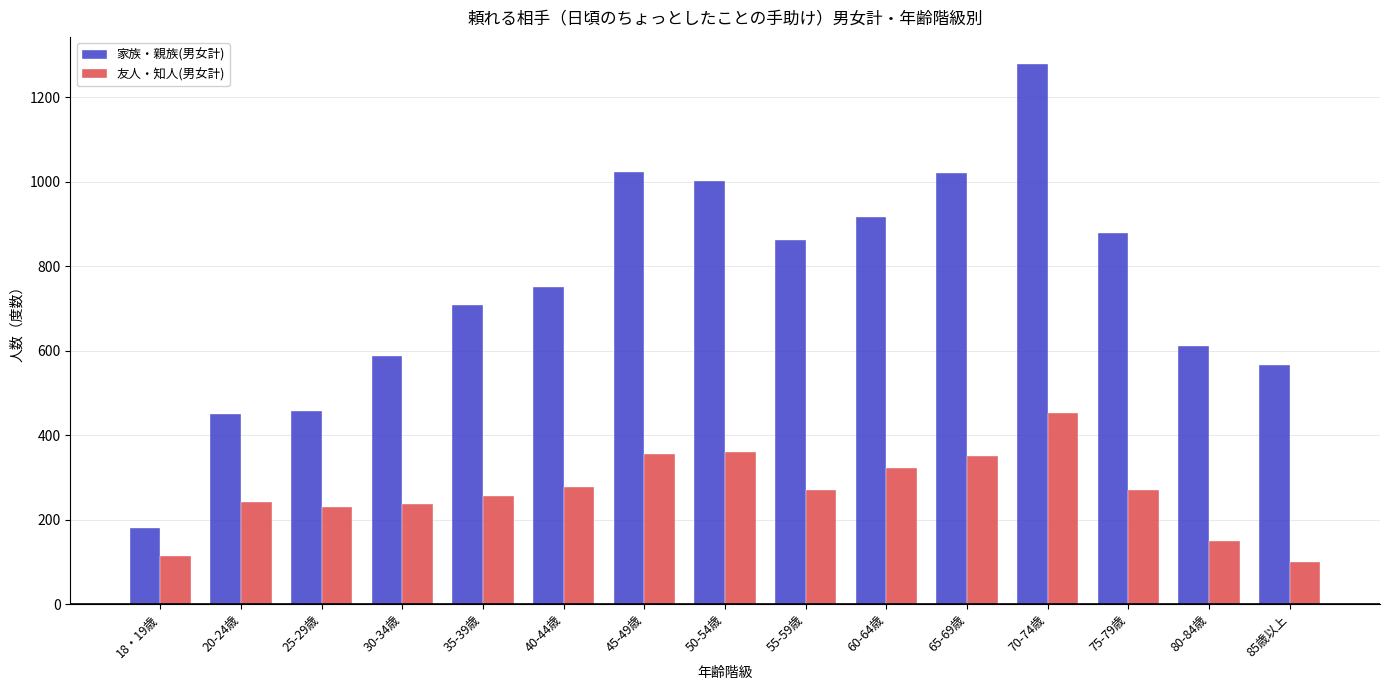

Between 40-44歳 and 70-74歳, which series saw the biggest shift?

家族・親族(男女計)